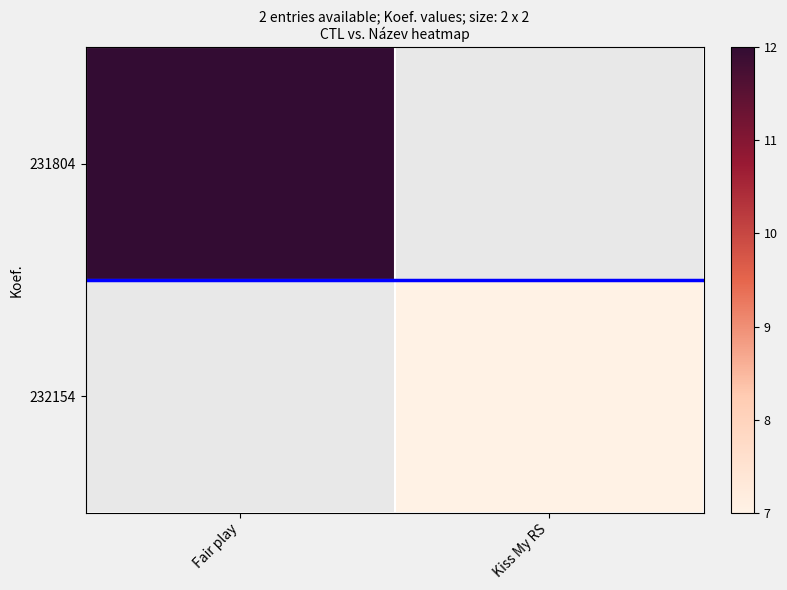

How many distinct data groups are displayed?

2